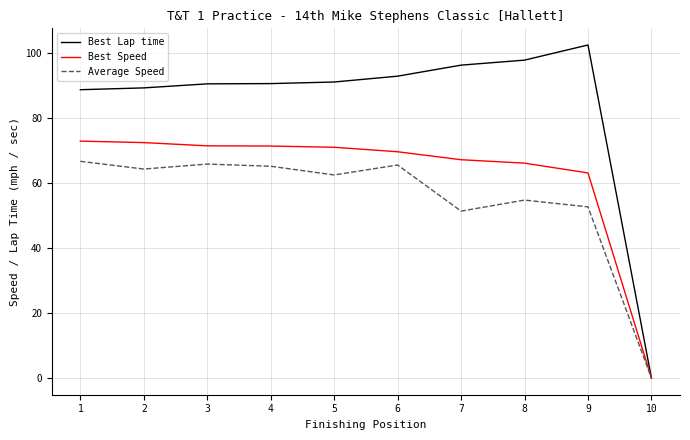

At which label is Best Speed closest to 36?

9